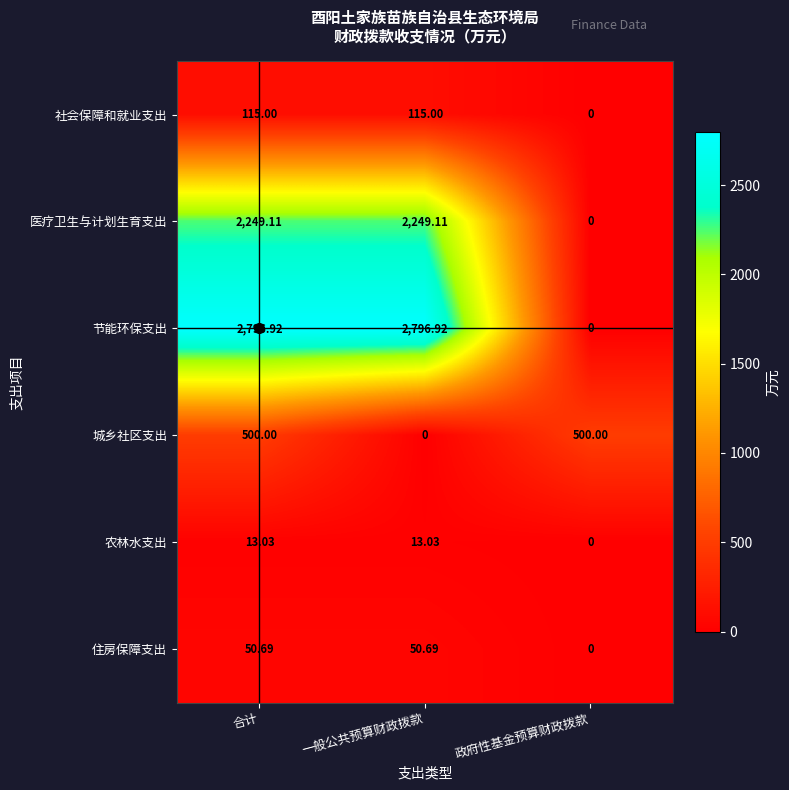

At 合计, list the series in order from largest to smallest.

节能环保支出, 医疗卫生与计划生育支出, 城乡社区支出, 社会保障和就业支出, 住房保障支出, 农林水支出